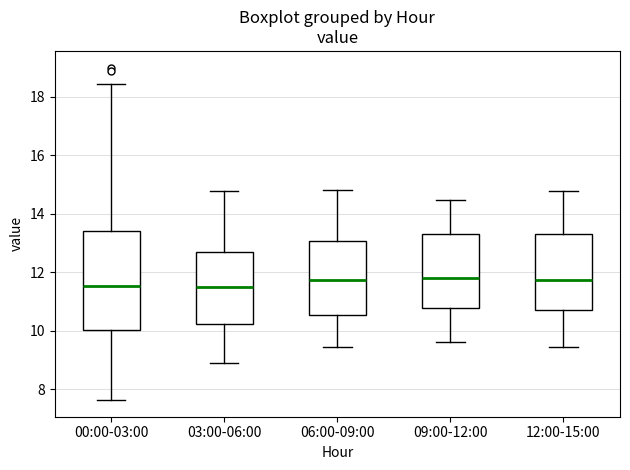

Reading left to right, read every box against the y-axis: the position of its median line, the range the box covers, and the ends of its whiskers. The values are not printed on the chart, so give them approximately, as read against the axis.

00:00-03:00: median 11.6, box 10.0 to 13.4, whiskers 7.6 to 18.4
03:00-06:00: median 11.4, box 10.2 to 12.6, whiskers 9.0 to 14.8
06:00-09:00: median 11.8, box 10.6 to 13.0, whiskers 9.4 to 14.8
09:00-12:00: median 11.8, box 10.8 to 13.4, whiskers 9.6 to 14.4
12:00-15:00: median 11.8, box 10.8 to 13.4, whiskers 9.4 to 14.8